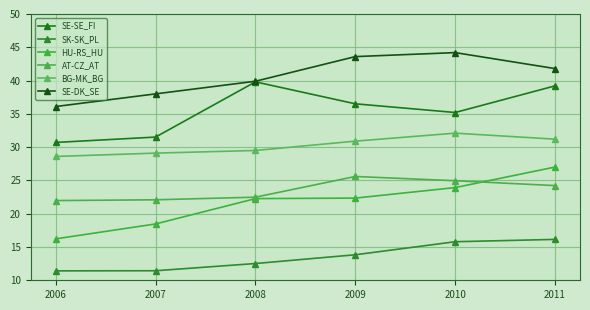

At which category is the sum across all series the highest?

2011